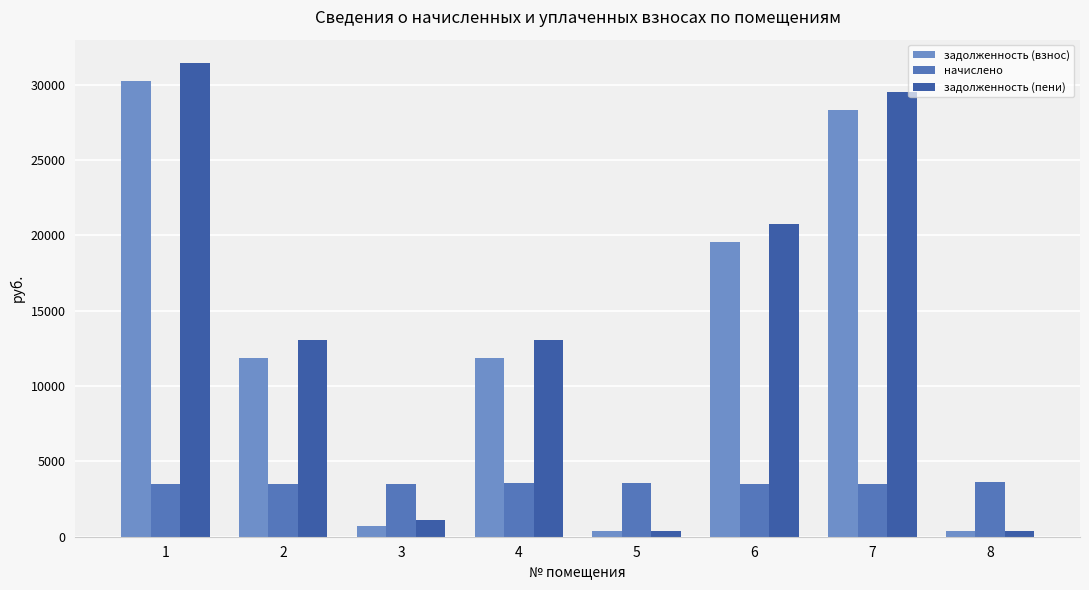

At 1, list the series in order from largest to smallest.

задолженность (пени), задолженность (взнос), начислено